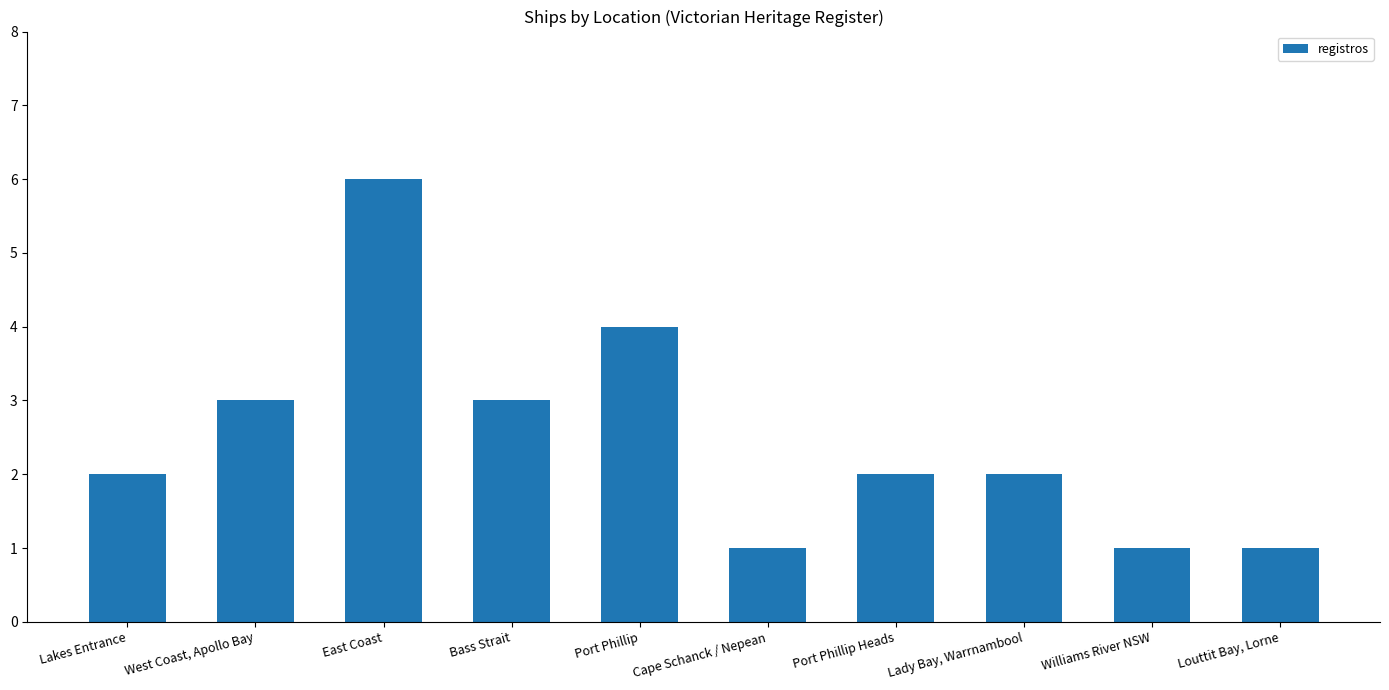

What position from the right is Port Phillip?

6